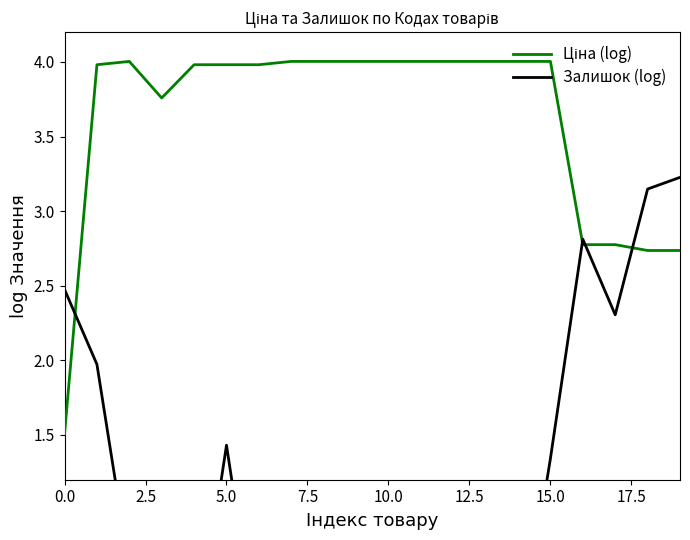

What are all the series names shown in the legend?

Ціна (log), Залишок (log)